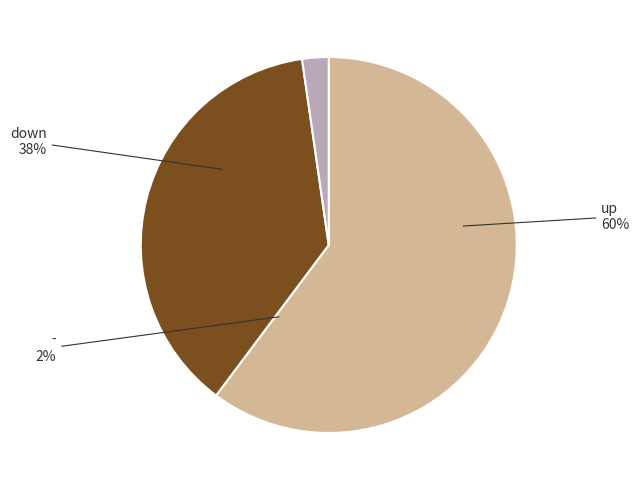

Count the number of slices in the pie.

3